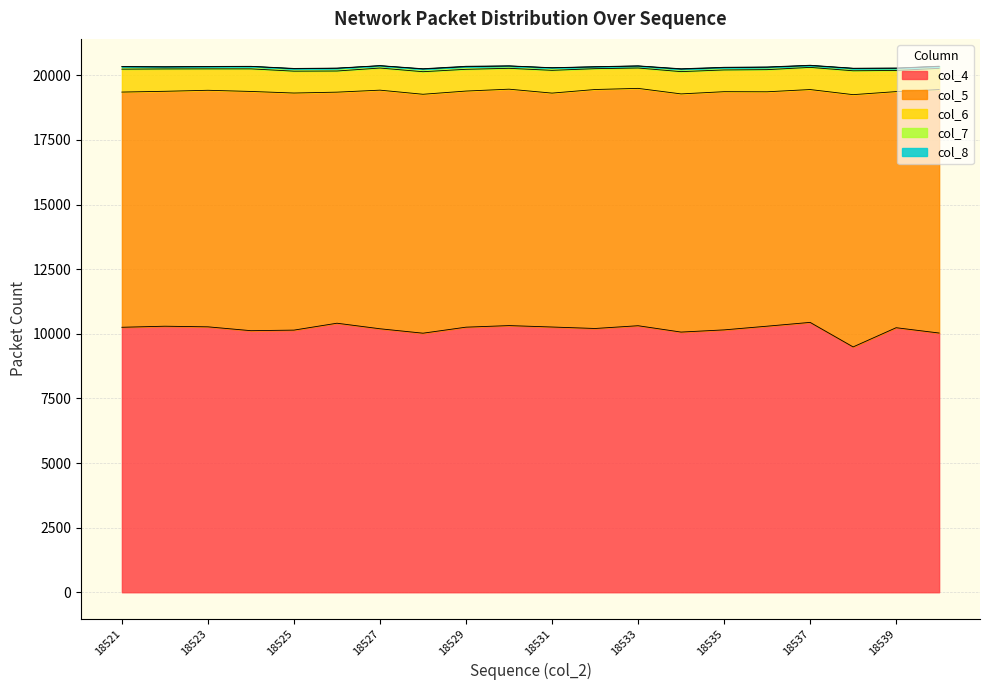

Which category has the lowest value in the col_5 series?

18526